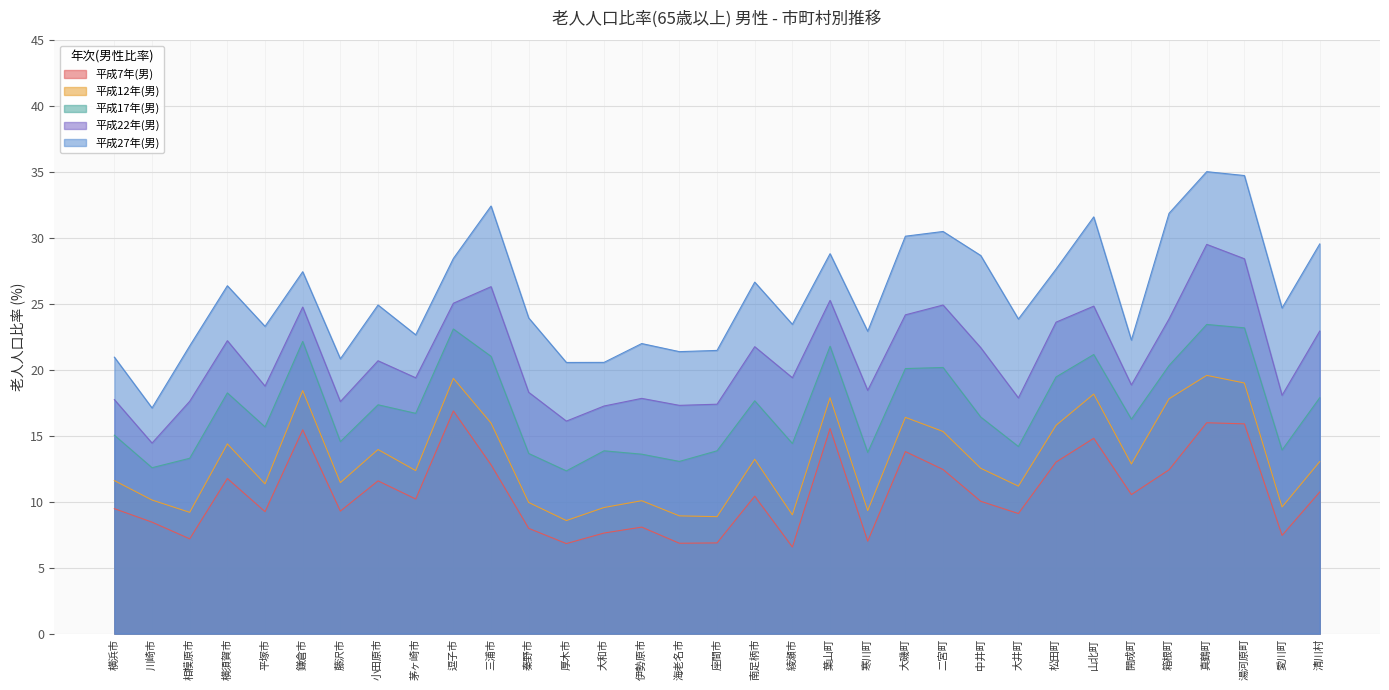

What is the sum of all 平成27年(男) values?

848.8